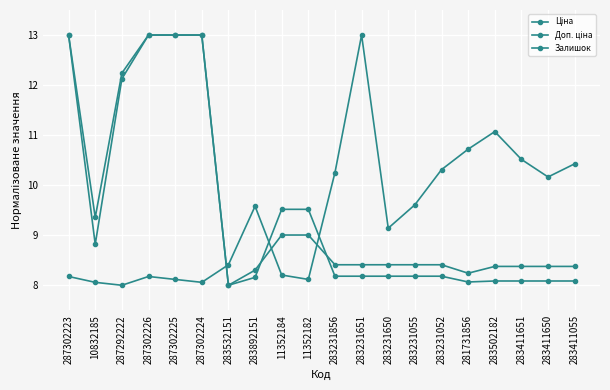

What is the label of the 7th point from the right?

283231055